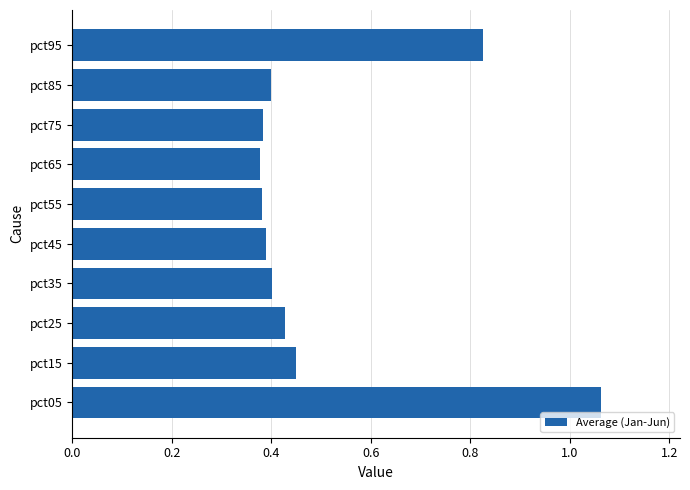

What is the sum of all values?

5.1